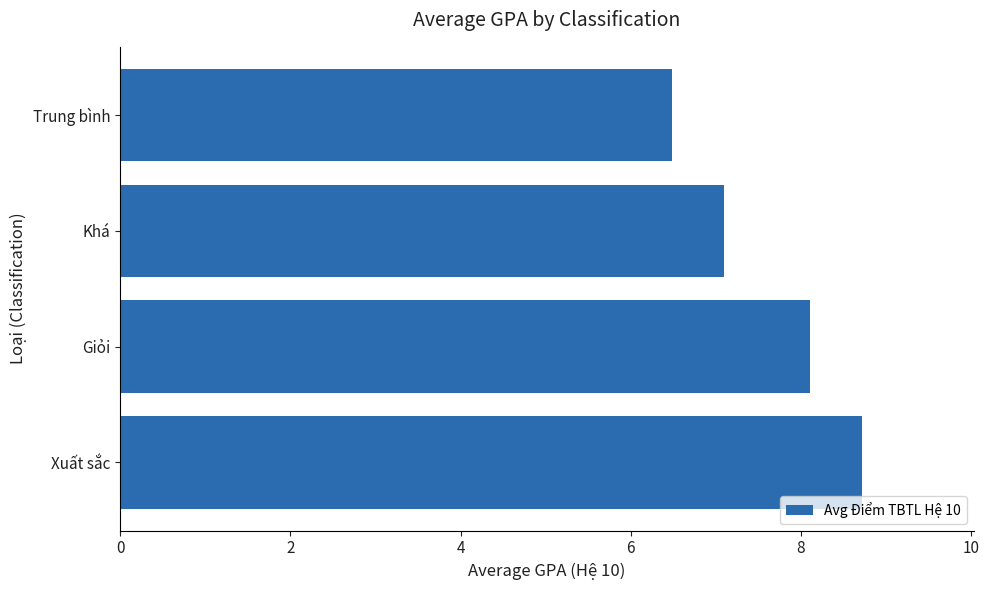

What is the maximum value shown in the chart?

8.7